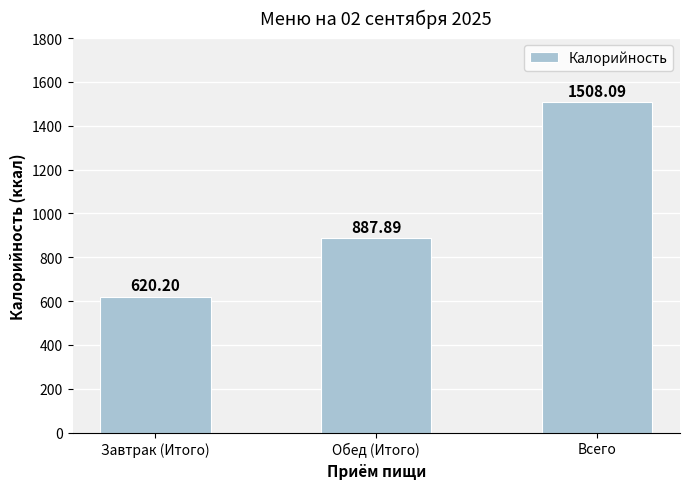

Where is the data nearest to the value 1064?

Обед (Итого)